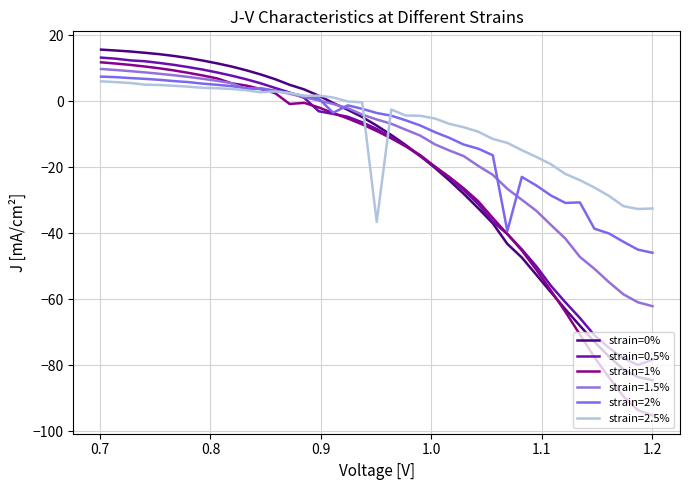

How many values in the strain=1% series are below -9?

20